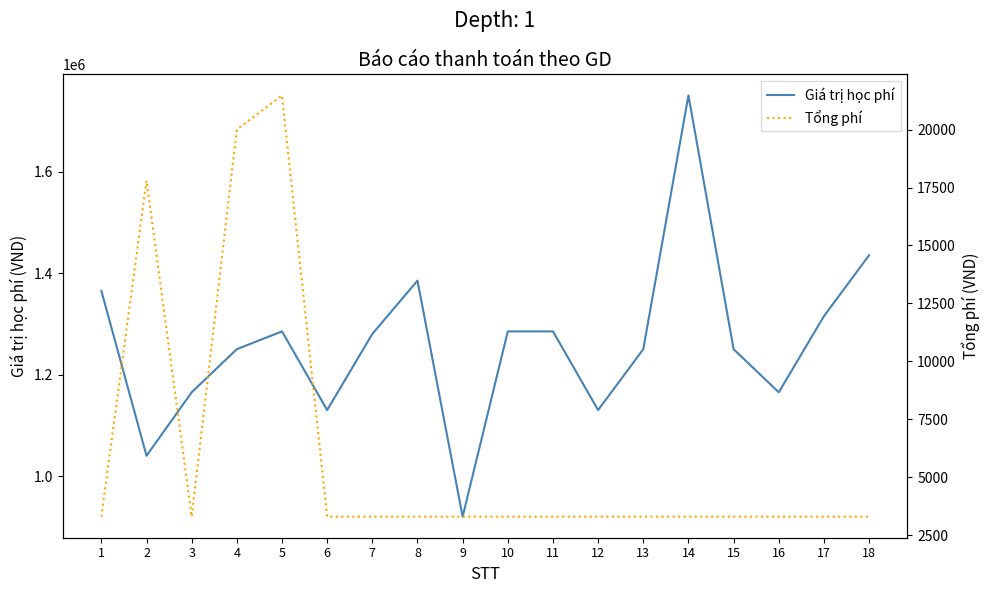

Which series has the largest total across all categories?

Giá trị học phí